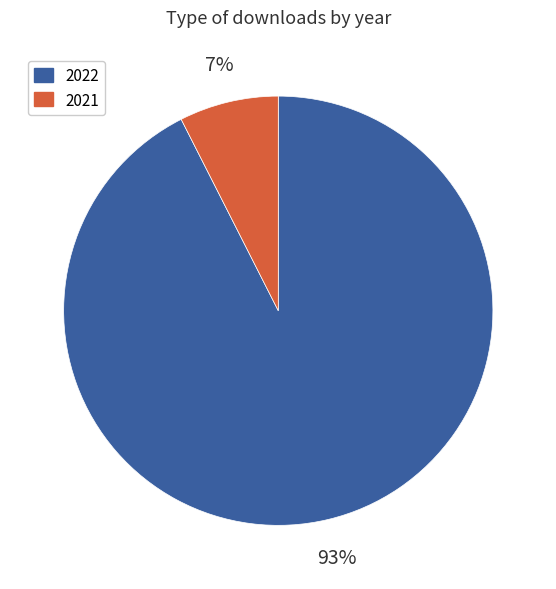

Is there a majority slice in this chart?

Yes